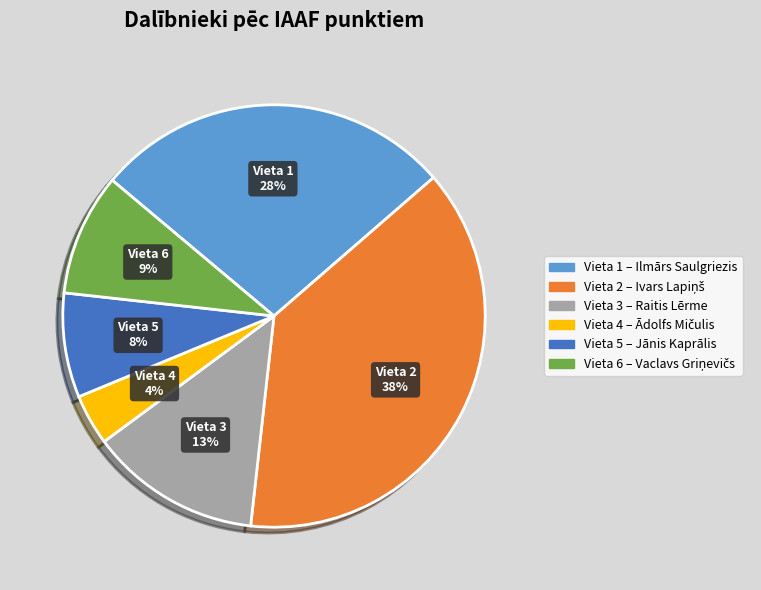

To the nearest percent, what is the average slice percentage?

17%